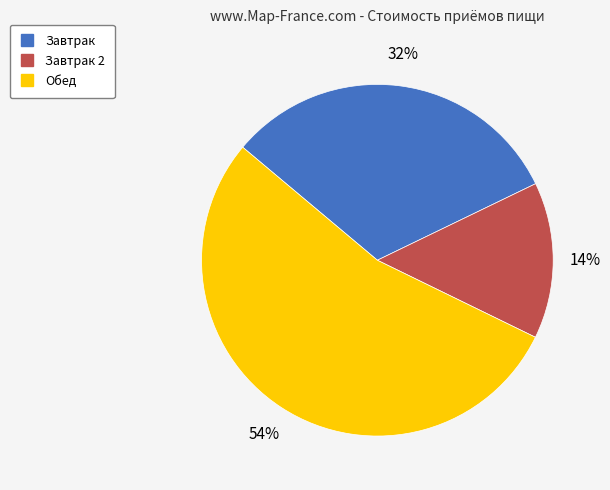

Is there any slice that represents more than half of the pie?

Yes